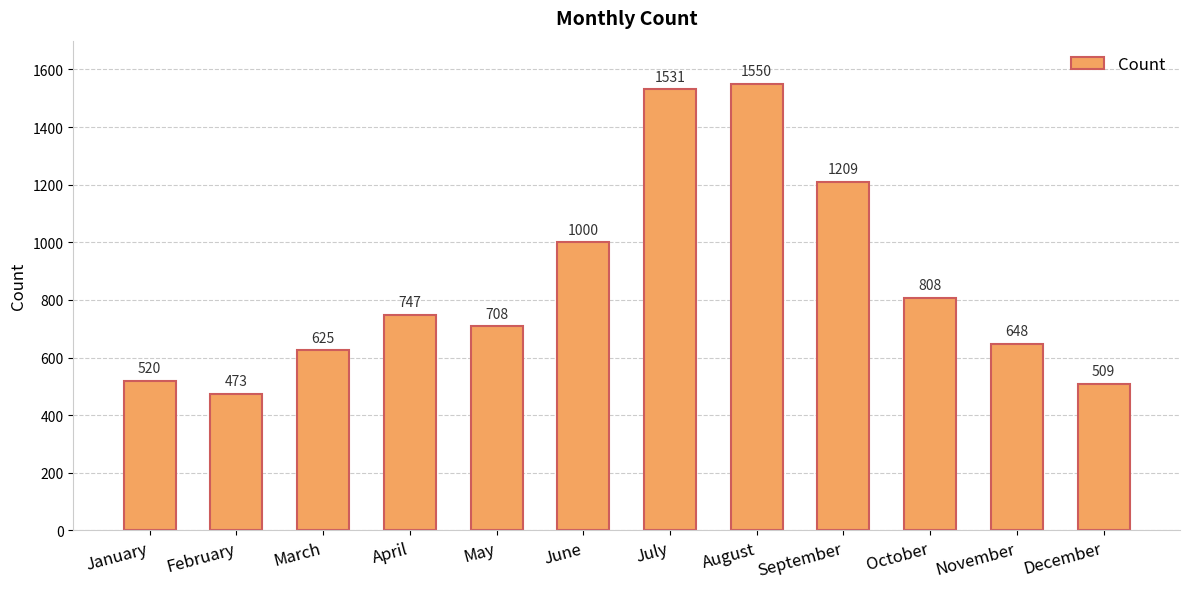

Reading left to right, extract all data points from this chart.

520	473	625	747	708	1000	1531	1550	1209	808	648	509